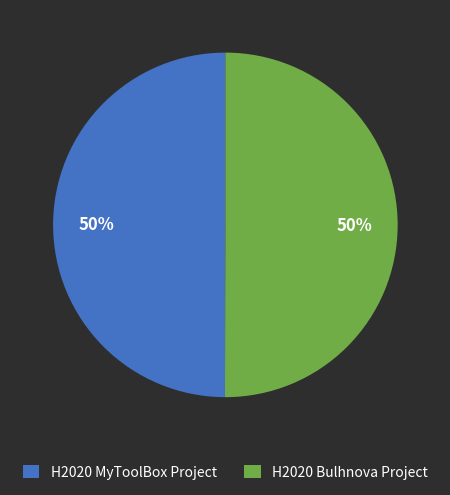

Combined, do H2020 Bulhnova Project and H2020 MyToolBox Project account for over 50%?

Yes